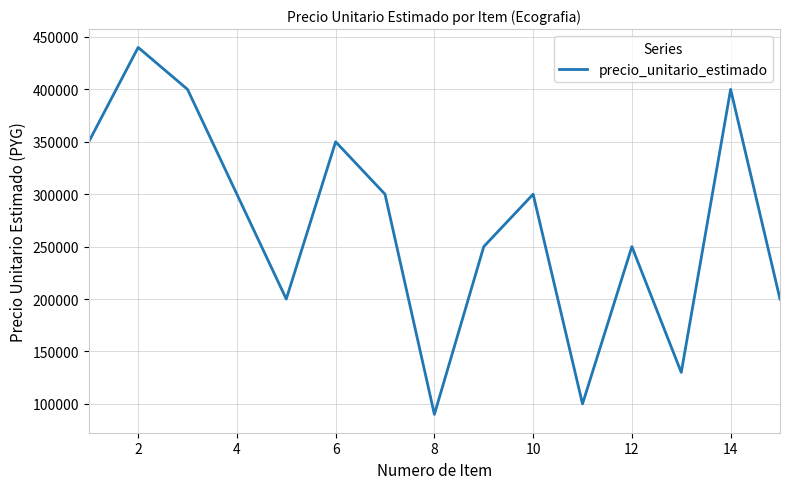

What is the difference between the maximum and minimum values?

350000